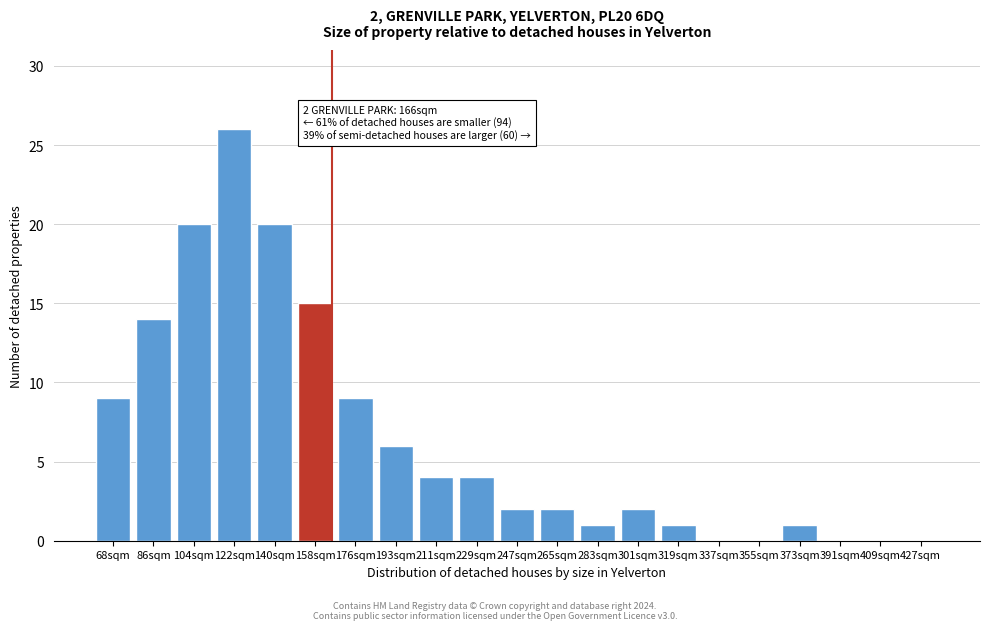

Reading left to right, list all the values displayed in this chart.

68sqm=9	86sqm=14	104sqm=20	122sqm=26	140sqm=20	158sqm=15	176sqm=9	193sqm=6	211sqm=4	229sqm=4	247sqm=2	265sqm=2	283sqm=1	301sqm=2	319sqm=1	337sqm=0	355sqm=0	373sqm=1	391sqm=0	409sqm=0	427sqm=0